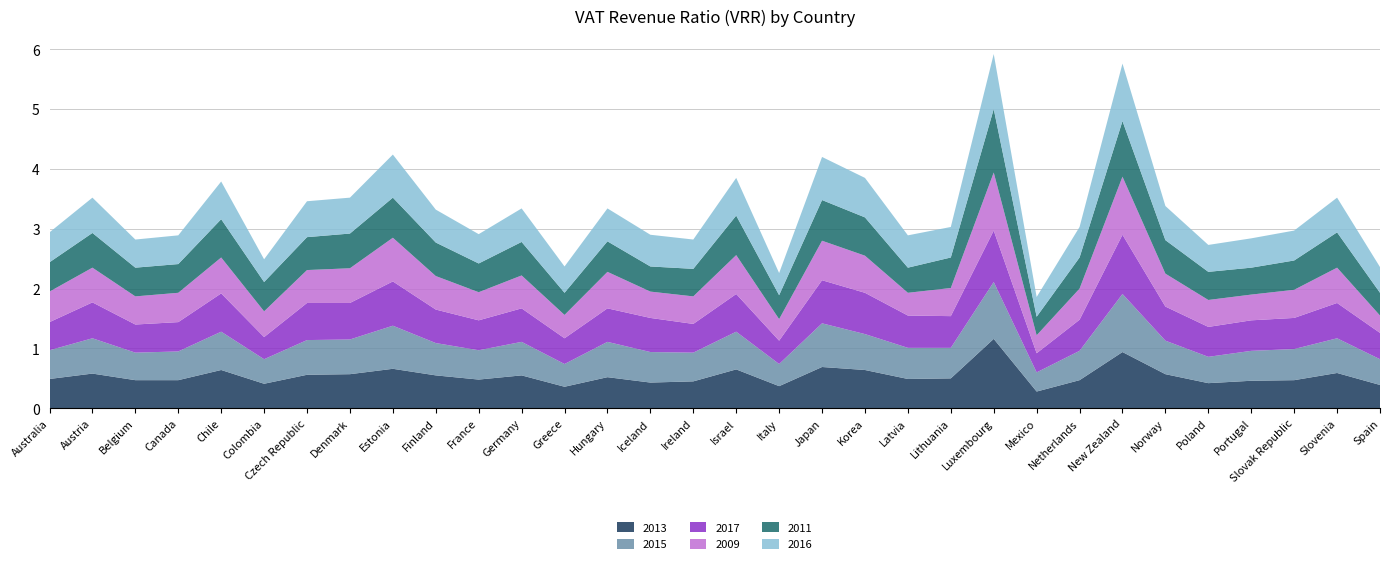

Reading right to left, what are all the values shown in this chart?

2013: 0.4	0.6	0.5	0.5	0.4	0.6	0.9	0.5	0.3	1.2	0.5	0.5	0.6	0.7	0.4	0.7	0.5	0.4	0.5	0.4	0.6	0.5	0.6	0.7	0.6	0.6	0.4	0.6	0.5	0.5	0.6	0.5
2015: 0.4	0.6	0.5	0.5	0.4	0.6	1.0	0.5	0.3	0.9	0.5	0.5	0.6	0.7	0.4	0.6	0.5	0.5	0.6	0.4	0.6	0.5	0.5	0.7	0.6	0.6	0.4	0.6	0.5	0.5	0.6	0.5
2017: 0.4	0.6	0.5	0.5	0.5	0.6	1.0	0.5	0.3	0.9	0.5	0.5	0.7	0.7	0.4	0.6	0.5	0.6	0.6	0.4	0.6	0.5	0.6	0.7	0.6	0.6	0.4	0.6	0.5	0.5	0.6	0.5
2009: 0.3	0.6	0.5	0.4	0.5	0.6	1.0	0.5	0.3	1.0	0.5	0.4	0.6	0.7	0.4	0.7	0.5	0.4	0.6	0.4	0.6	0.5	0.6	0.7	0.6	0.6	0.4	0.6	0.5	0.5	0.6	0.5
2011: 0.4	0.6	0.5	0.5	0.5	0.6	0.9	0.5	0.3	1.1	0.5	0.4	0.6	0.7	0.4	0.7	0.5	0.4	0.5	0.4	0.6	0.5	0.6	0.7	0.6	0.6	0.5	0.6	0.5	0.5	0.6	0.5
2016: 0.4	0.6	0.5	0.5	0.5	0.6	1.0	0.5	0.3	0.9	0.5	0.5	0.7	0.7	0.4	0.6	0.5	0.5	0.6	0.4	0.6	0.5	0.6	0.7	0.6	0.6	0.4	0.6	0.5	0.5	0.6	0.5